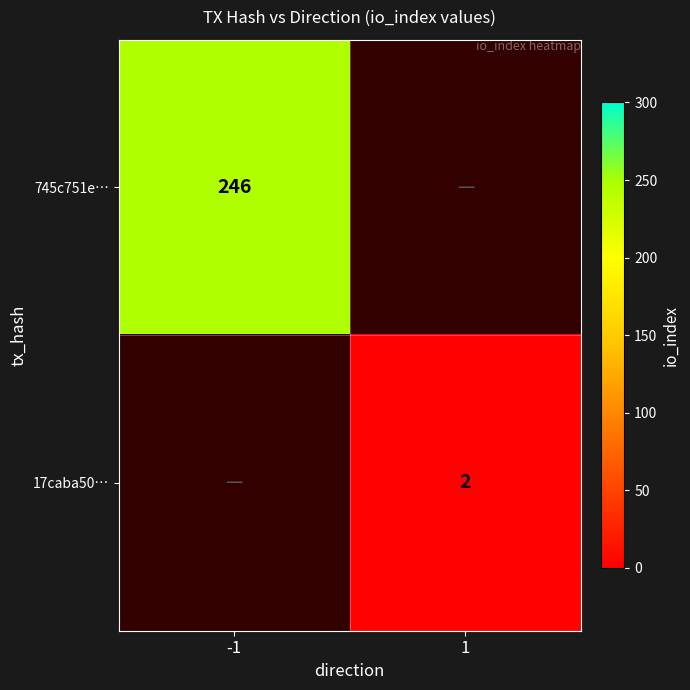

Is it true that 17caba50… equals 1 at 1?

False